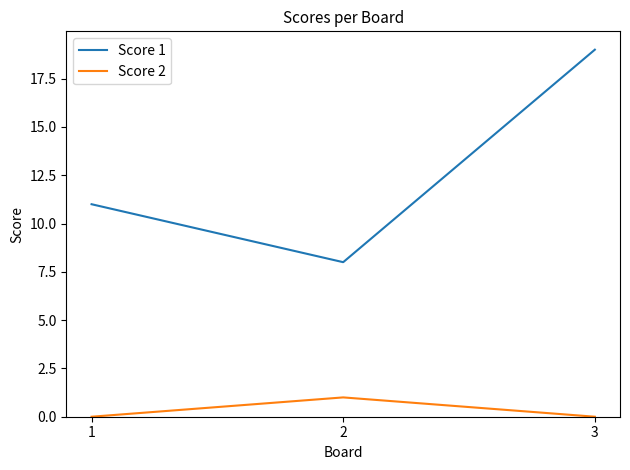

Which series has the largest range (max minus min)?

Score 1